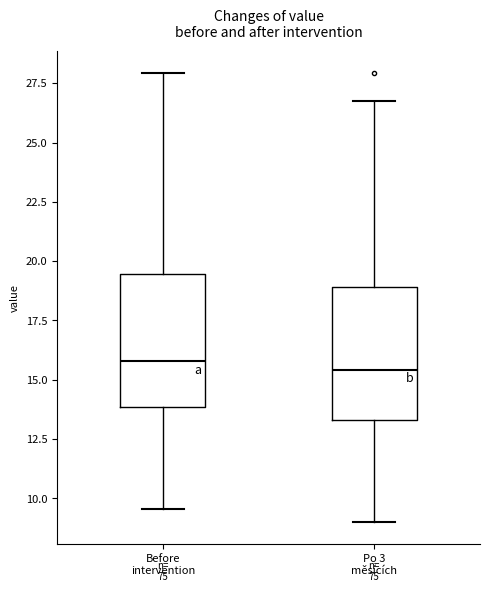

Reading left to right, transcribe this box plot: for each box, give where its median line is, the range the box spans, and where its two whiskers end, as read against the y-axis. The values are not printed on the chart, so give them approximately, as read against the axis.

Before intervention: median 16.0, box 14.0 to 19.5, whiskers 9.5 to 28.0
Po 3 měsících: median 15.5, box 13.5 to 19.0, whiskers 9.0 to 27.0